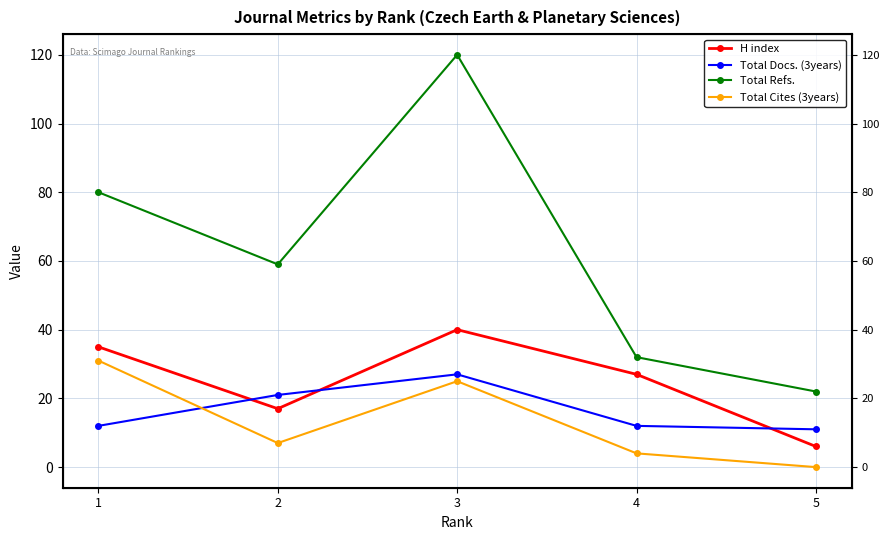

The Total Docs. (3years) series shows 45 at 3. True or false?

False